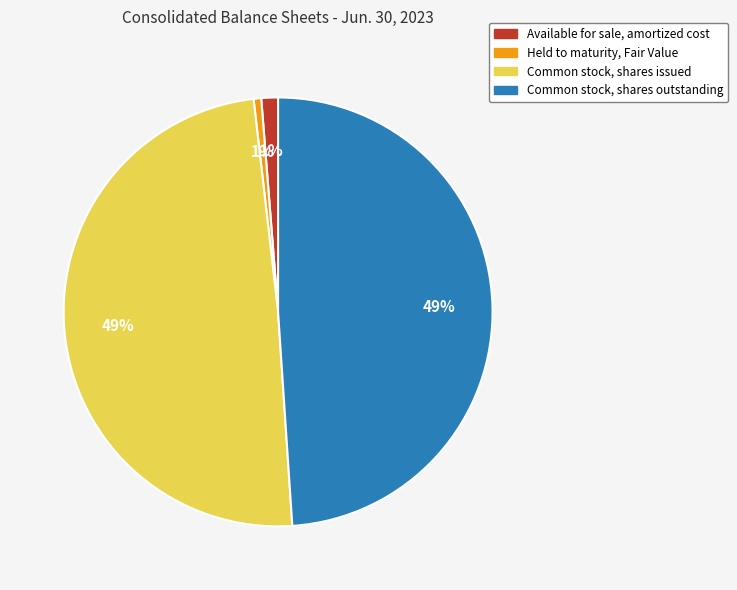

Count the number of slices in the pie.

4